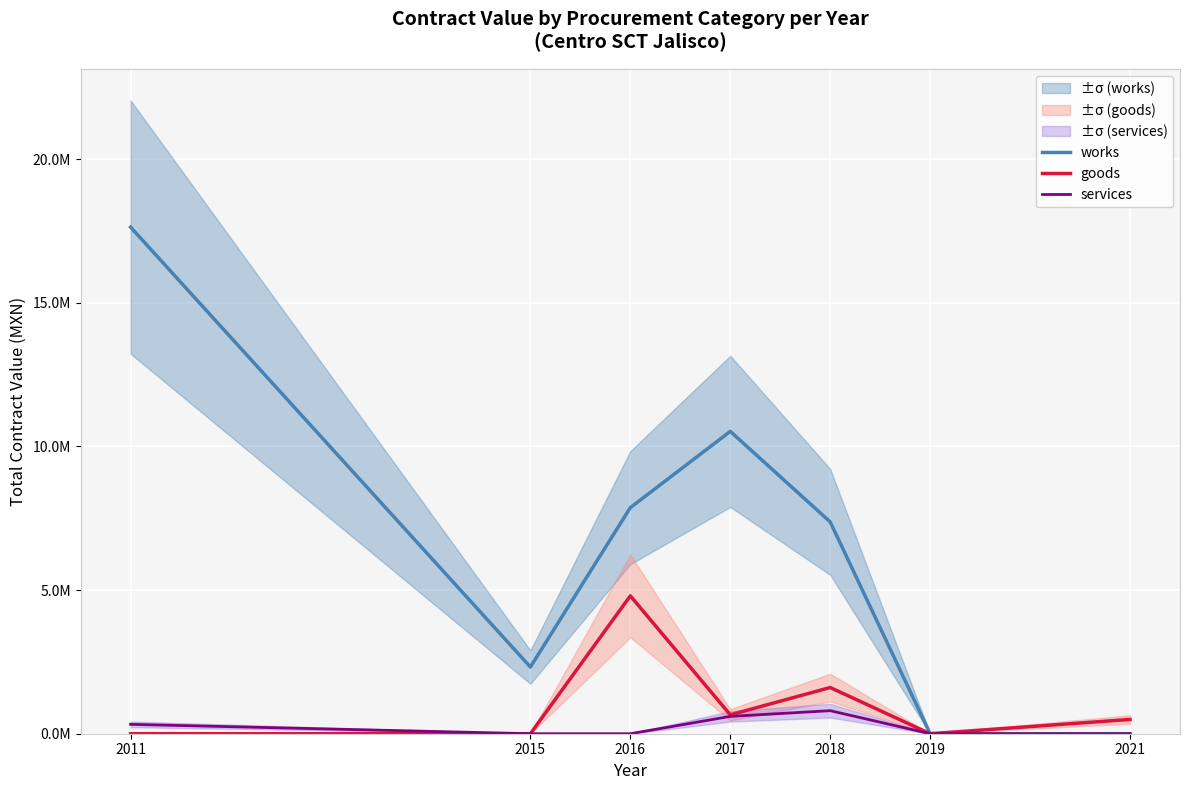

What is the difference between the services values at 2017 and 2019?

603353.4